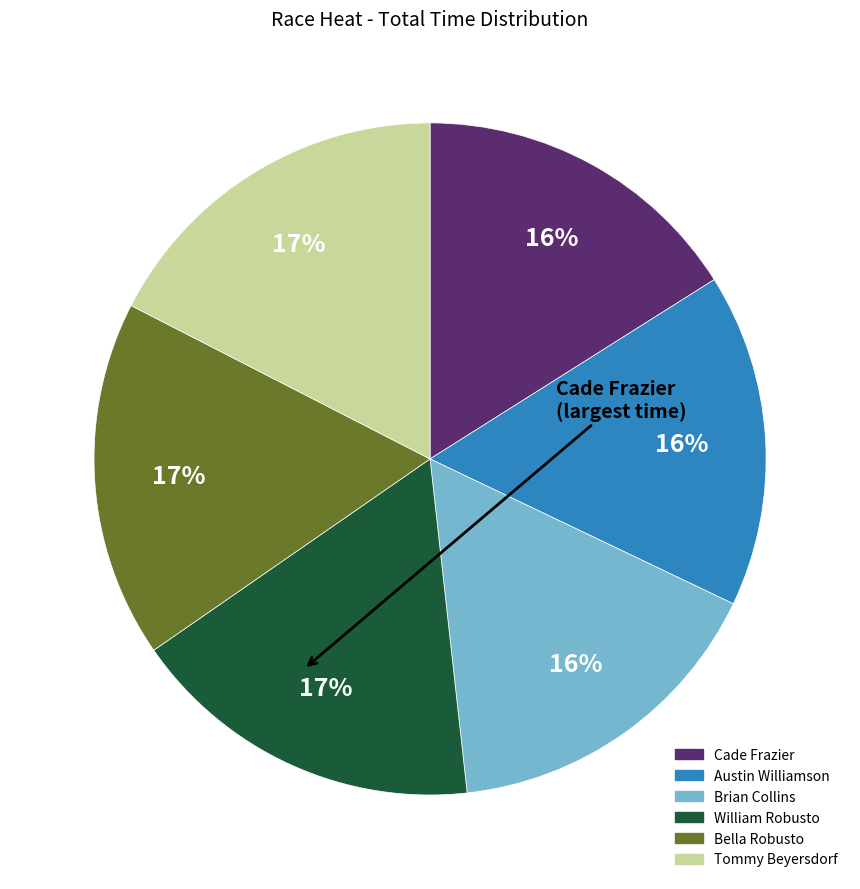

To the nearest percent, what is the combined percentage of Tommy Beyersdorf and Cade Frazier?

33%